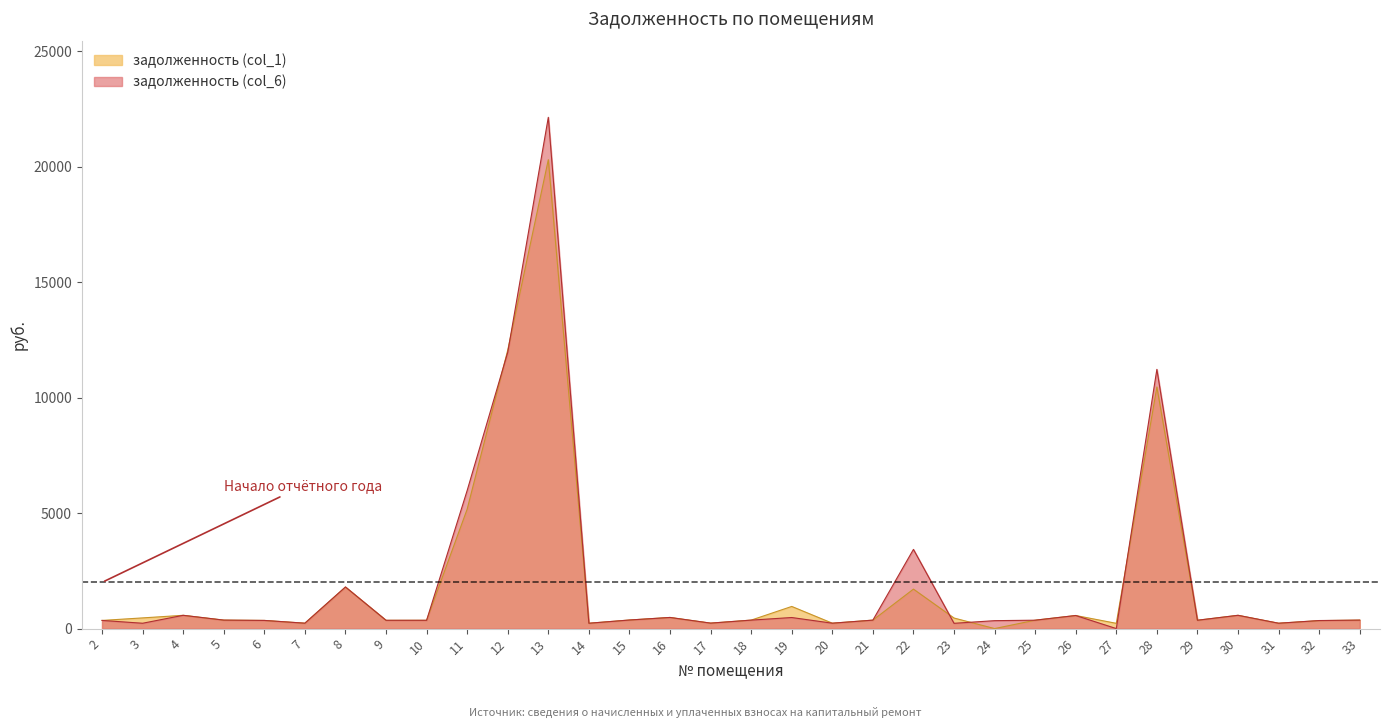

Reading left to right, list all the values displayed in this chart.

задолженность (col_1): 2=352.8	3=462.2	4=574.6	5=366.5	6=352.8	7=233.3	8=1796.1	9=357.1	10=358.6	11=5168.9	12=12054.6	13=20294.7	14=231.1	15=370.8	16=481.7	17=236.2	18=366.5	19=958.1	20=233.3	21=365.8	22=1708.4	23=456.5	24=0.0	25=362.9	26=565.9	27=227.5	28=10457.1	29=360.7	30=574.6	31=231.8	32=344.2	33=366.5
задолженность (col_6): 2=352.8	3=231.1	4=574.6	5=366.5	6=352.8	7=233.3	8=1801.3	9=358.1	10=358.6	11=5977.5	12=11957.5	13=22129.1	14=231.1	15=370.8	16=481.7	17=236.2	18=366.5	19=478.7	20=233.3	21=365.8	22=3427.4	23=228.2	24=342.7	25=362.9	26=565.9	27=0.0	28=11219.3	29=360.7	30=574.6	31=231.8	32=348.3	33=366.5